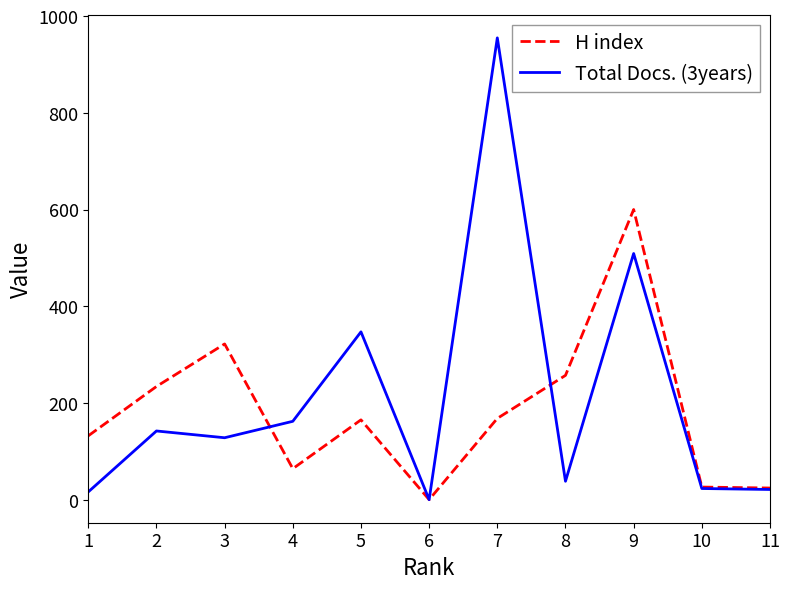

Rank the series at 3 from lowest to highest value.

Total Docs. (3years), H index